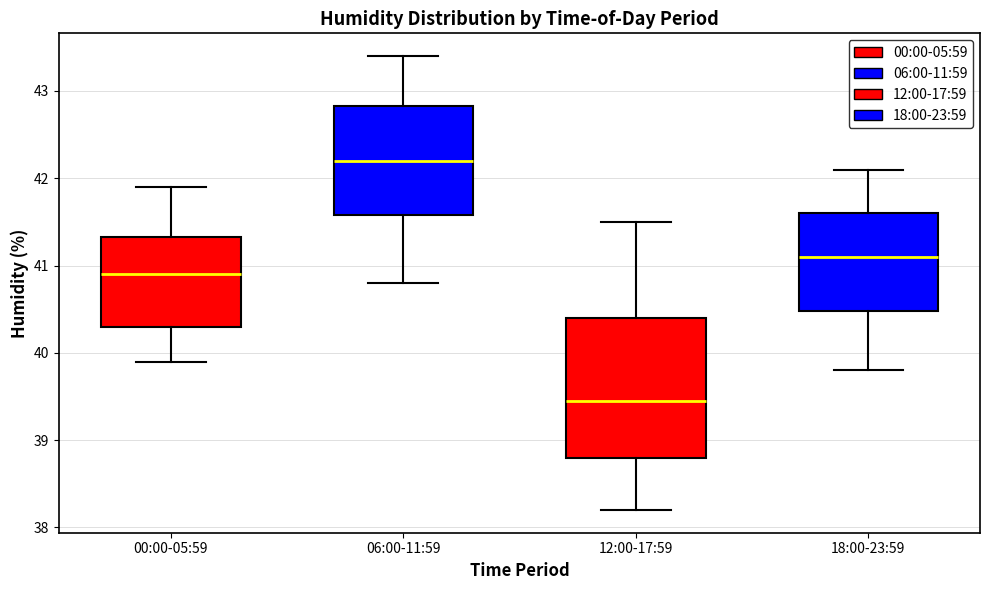

Reading left to right, read every box against the y-axis: the position of its median line, the range the box covers, and the ends of its whiskers. The values are not printed on the chart, so give them approximately, as read against the axis.

00:00-05:59: median 40.9, box 40.3 to 41.3, whiskers 39.9 to 41.9
06:00-11:59: median 42.2, box 41.6 to 42.8, whiskers 40.8 to 43.4
12:00-17:59: median 39.5, box 38.8 to 40.4, whiskers 38.2 to 41.5
18:00-23:59: median 41.1, box 40.5 to 41.6, whiskers 39.8 to 42.1